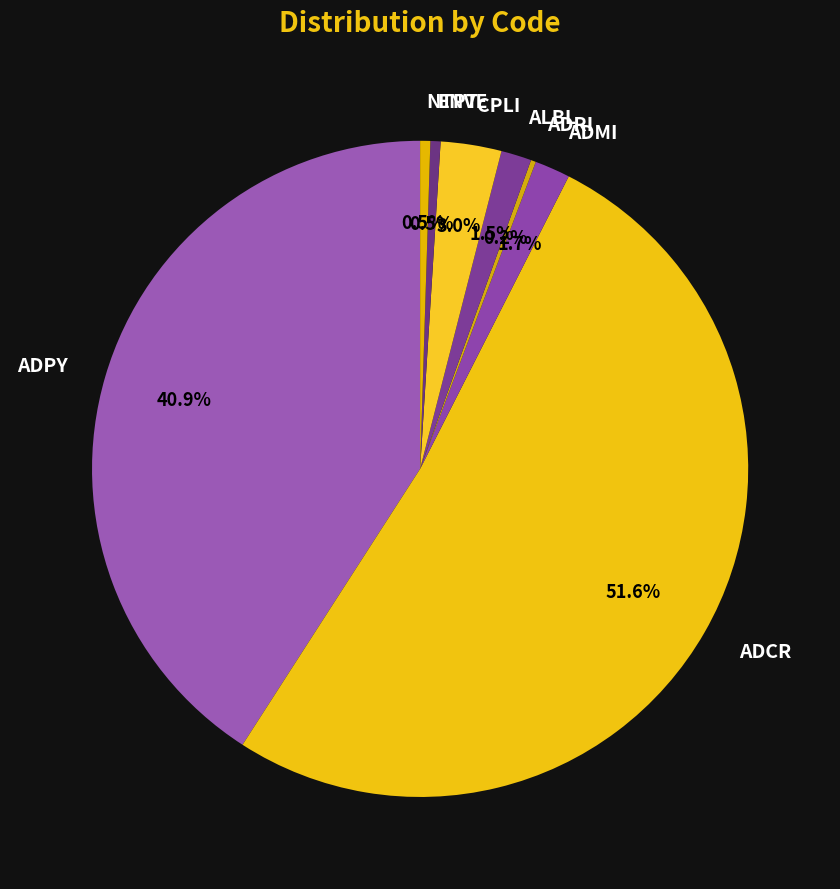

Which category has the biggest portion of the pie?

ADCR